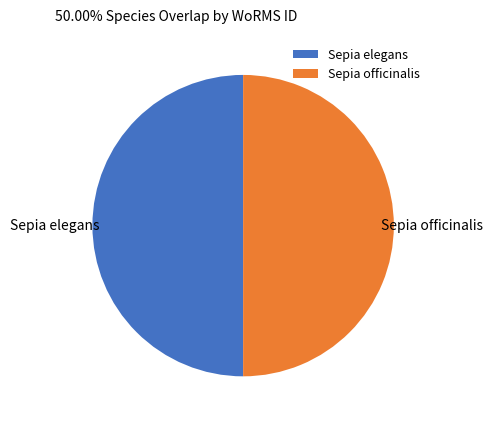

What is the ratio of the value at Sepia elegans to the value at Sepia officinalis?

1.0